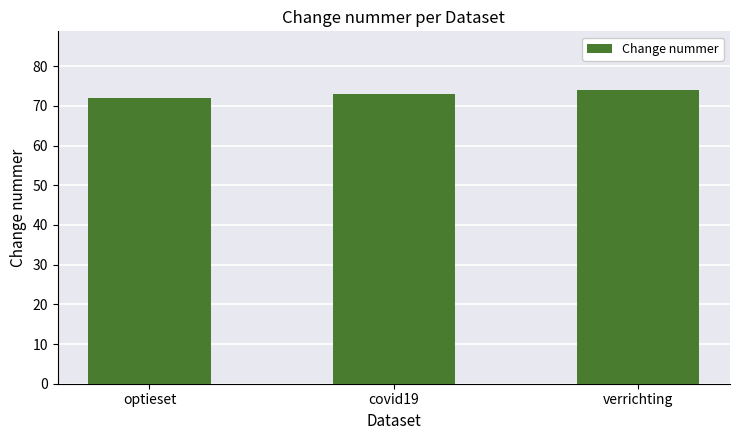

True or false: the data shows 100.9 at verrichting.

False